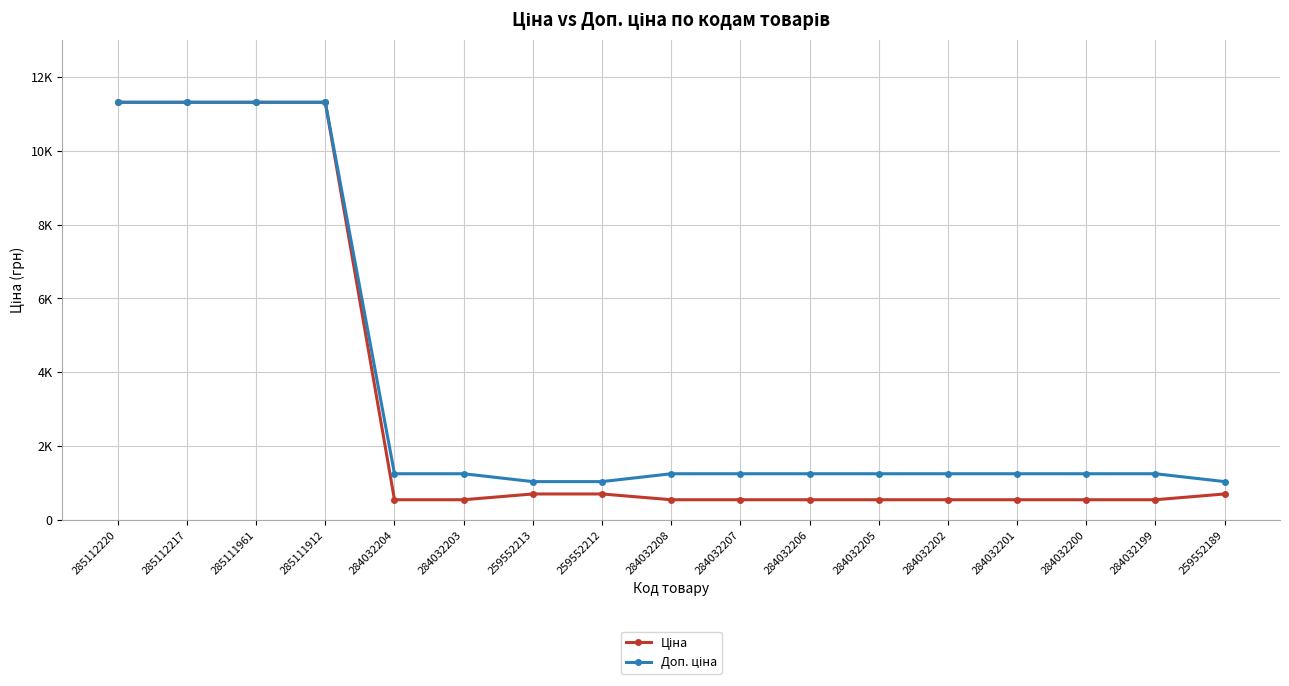

What value does the Ціна series have at 259552189?

701.4